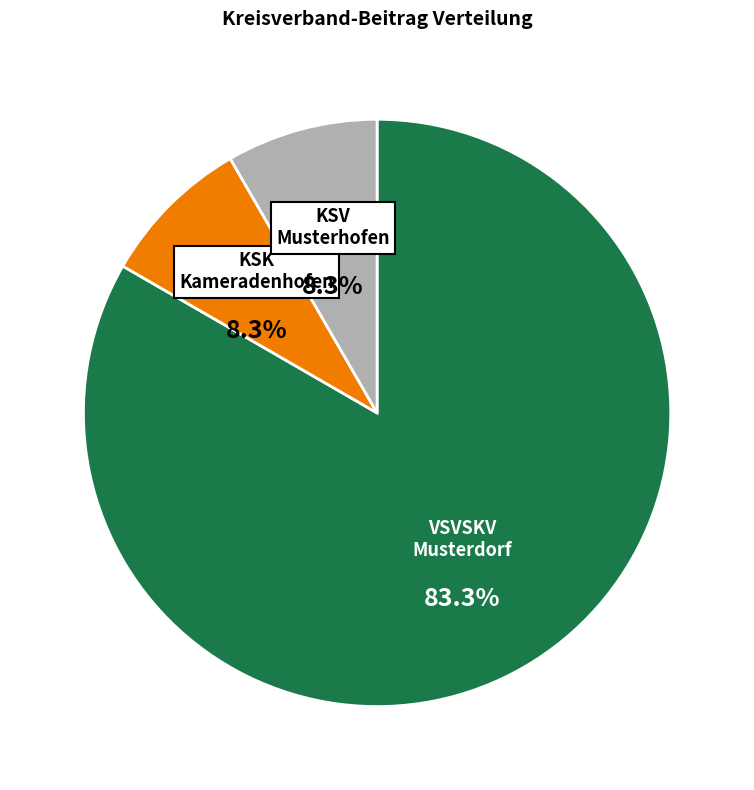

Combined, what portion of the pie is KSK Kameradenhofen and VSVSKV Musterdorf?

91.7%